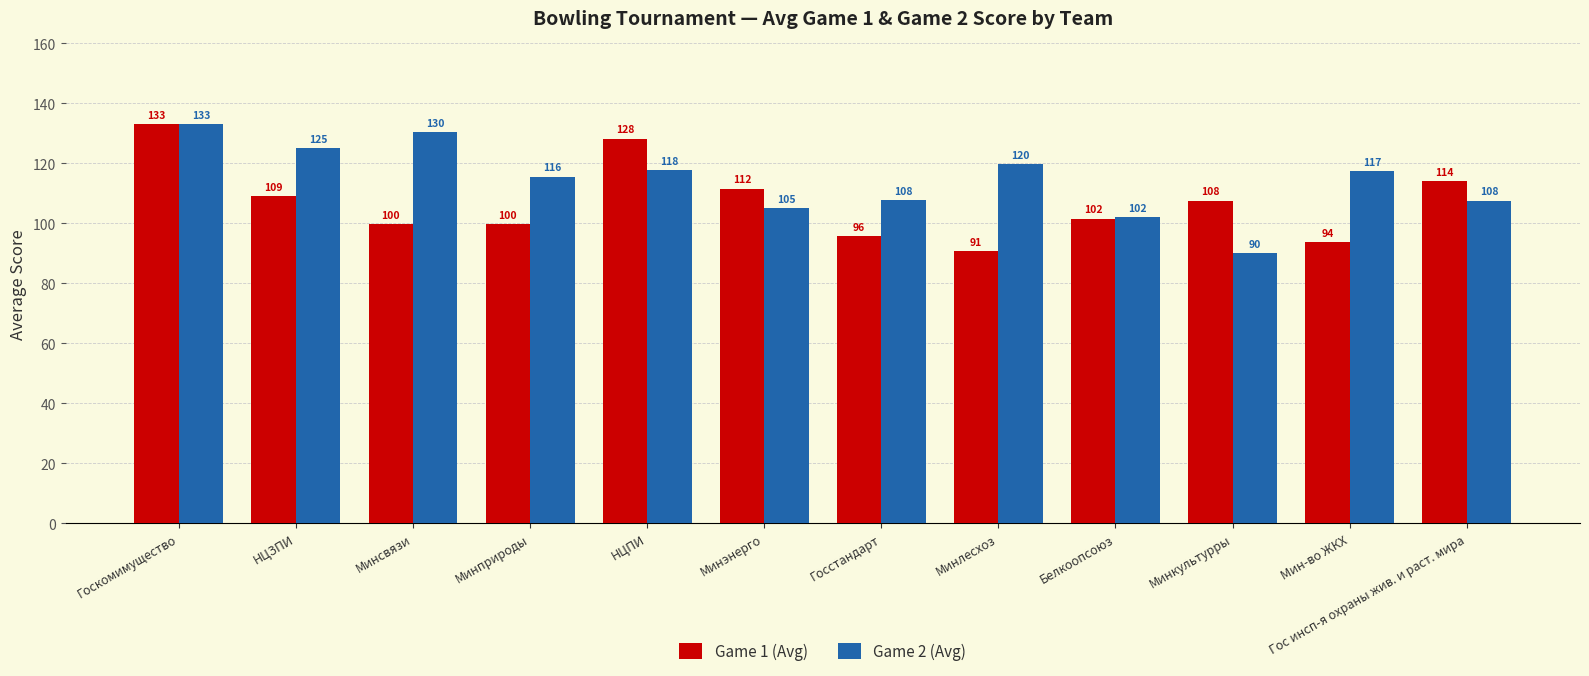

The Game 1 (Avg) series shows 34.5 at Гос инсп-я охраны жив. и раст. мира. True or false?

False